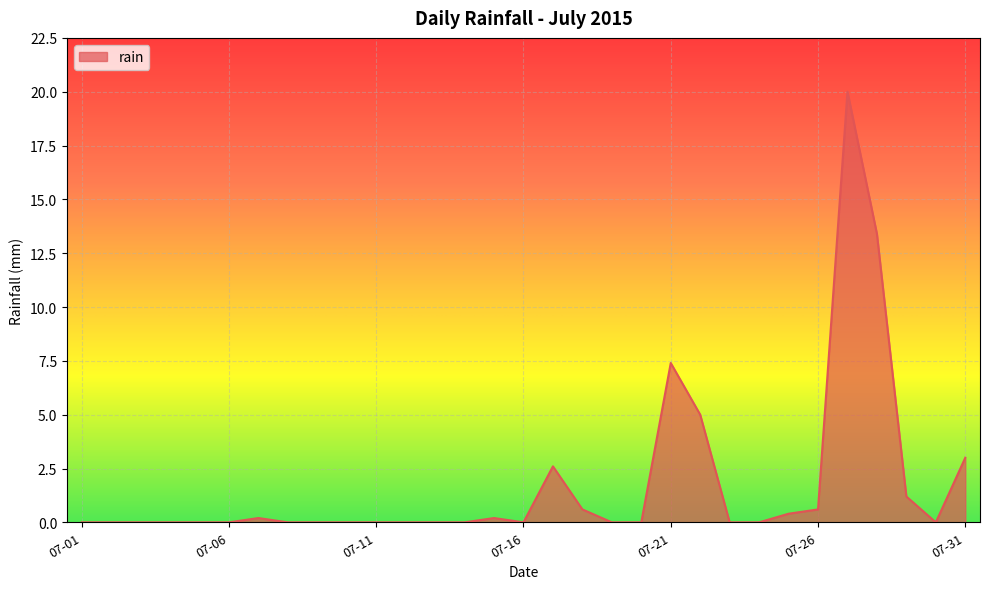

What is the greatest value displayed?

20.0